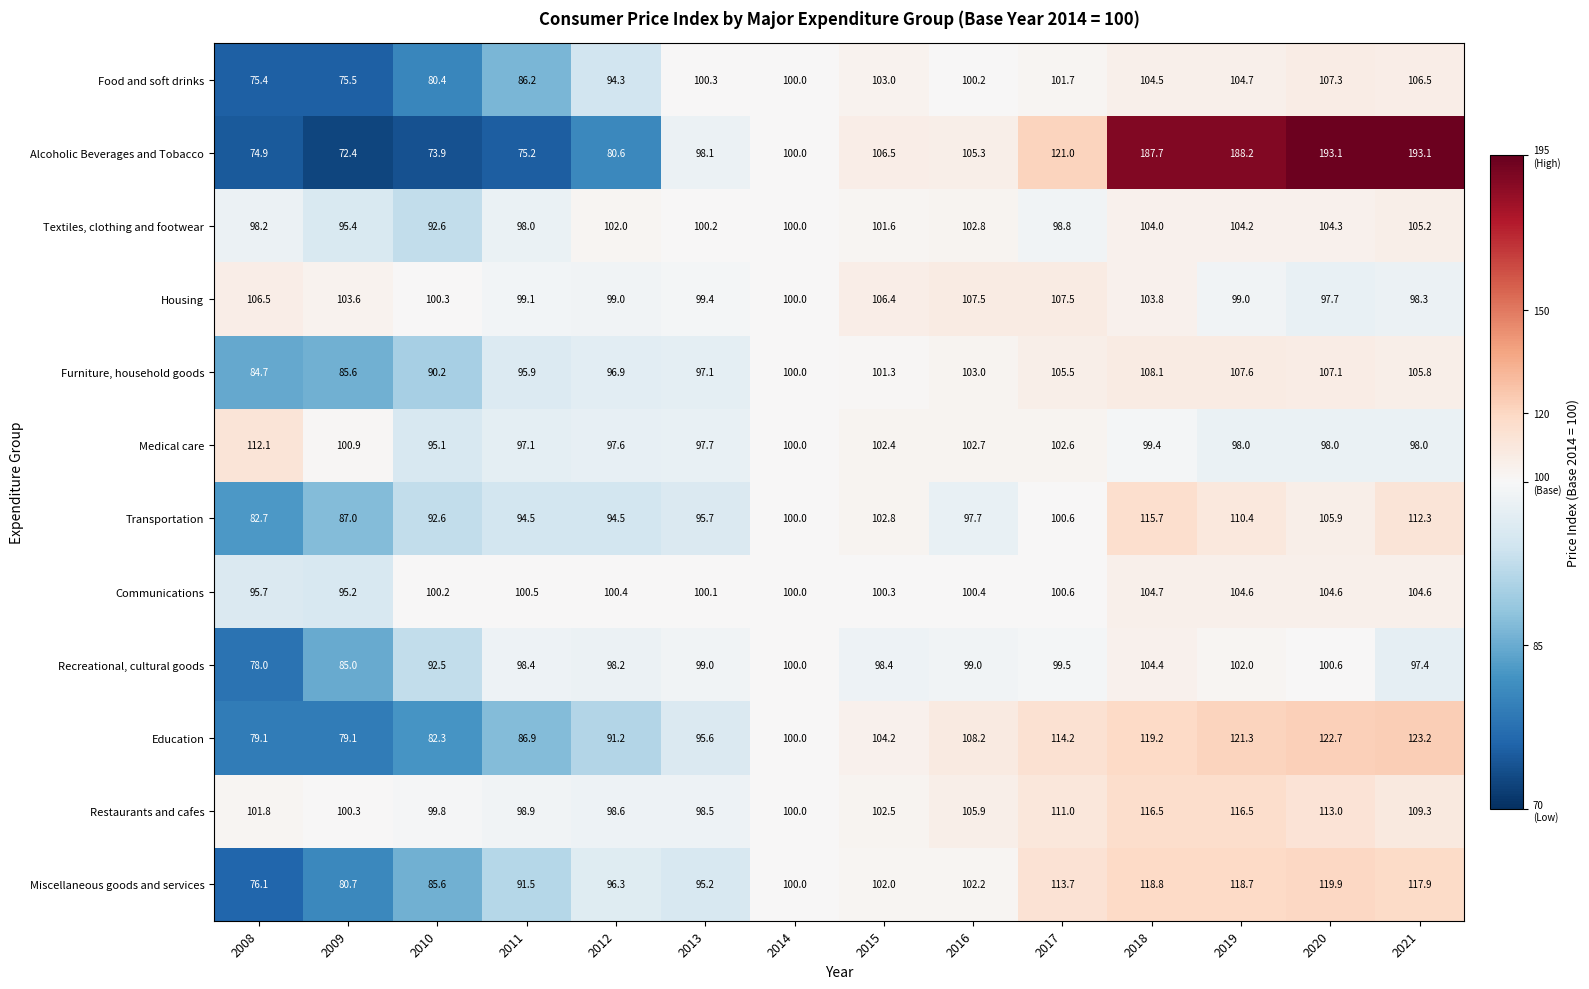

Is it true that Alcoholic Beverages and Tobacco equals 98.1 at 2013?

True